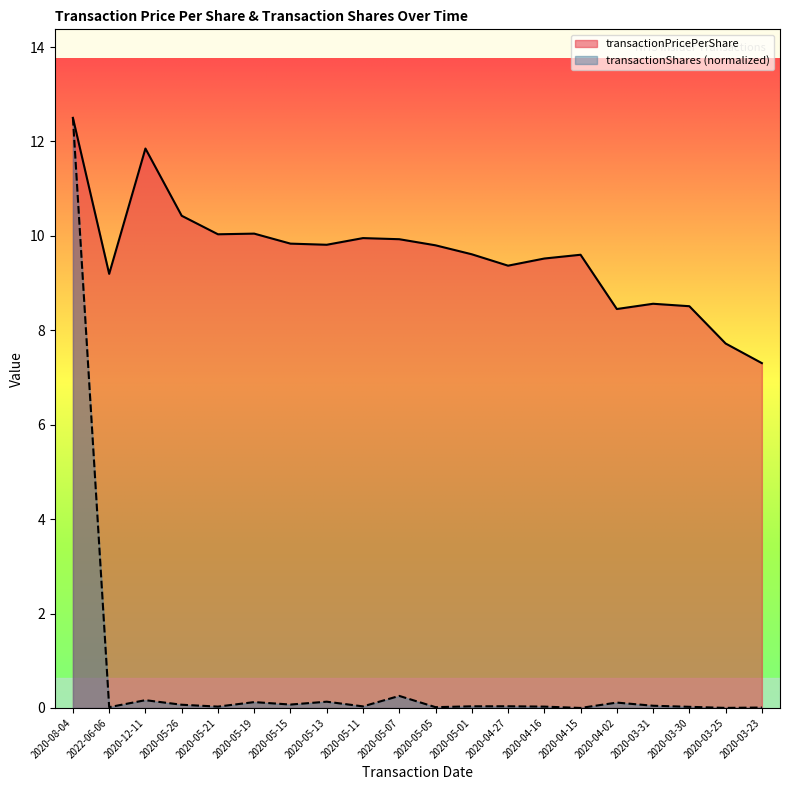

At which category does transactionShares reach its first local peak?

2020-12-11